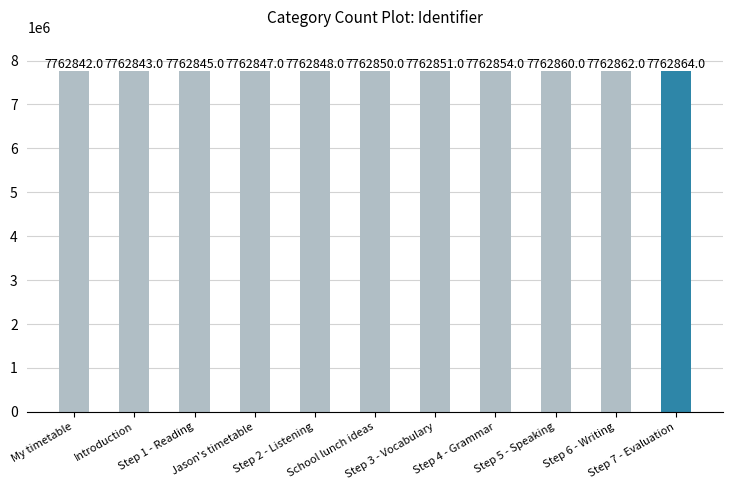

What is the ratio of the value at School lunch ideas to the value at My timetable?

1.0